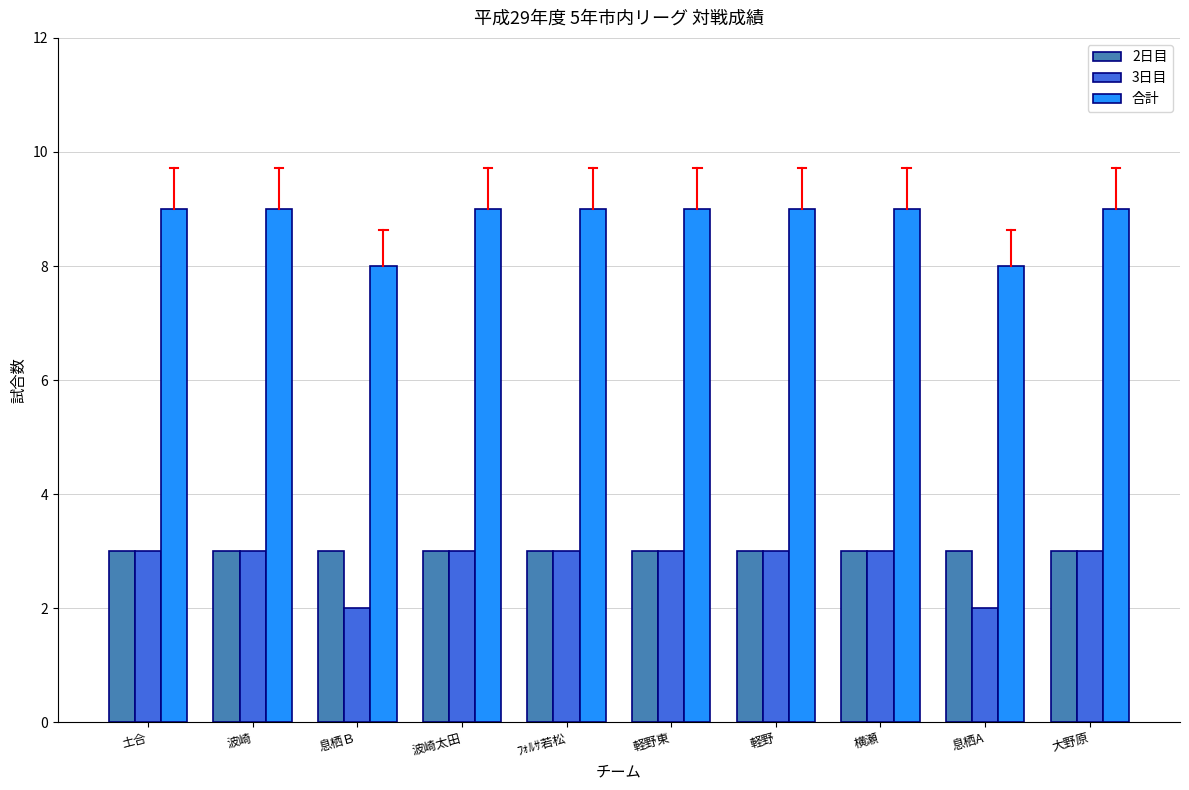

Reading right to left, transcribe all the data shown in this chart.

2日目: 3	3	3	3	3	3	3	3	3	3
3日目: 3	2	3	3	3	3	3	2	3	3
合計: 9	8	9	9	9	9	9	8	9	9